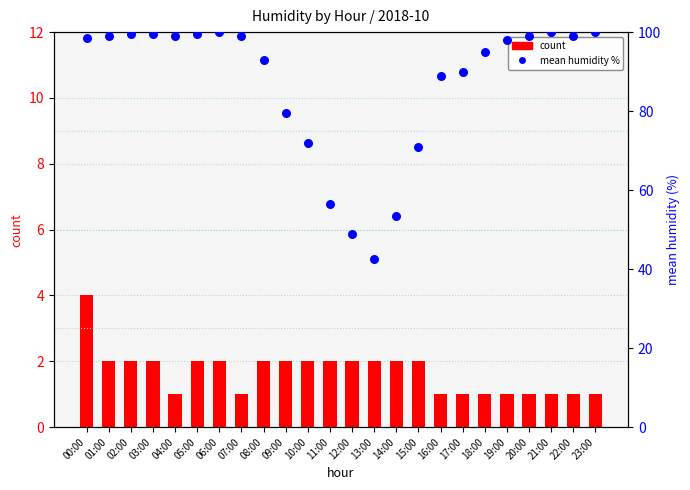

Which series has the largest Y range (max minus min)?

mean humidity %